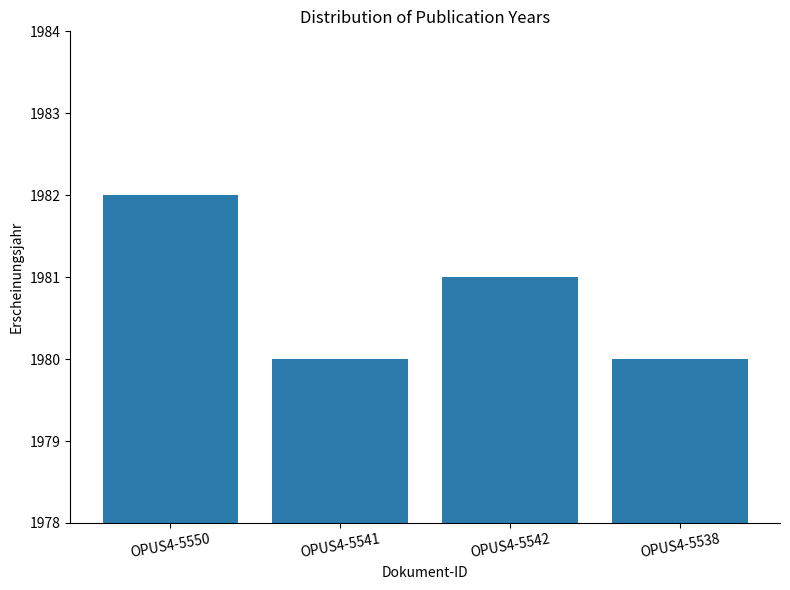

Reading left to right, list all the values displayed in this chart.

OPUS4-5550=1982	OPUS4-5541=1980	OPUS4-5542=1981	OPUS4-5538=1980